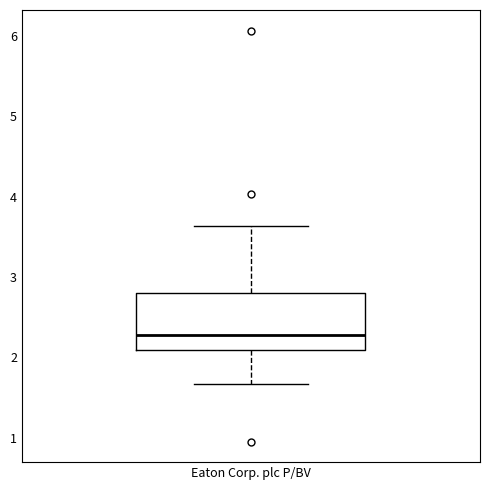

Transcribe this box plot: give where the median line is, the range the box spans, and where the two whiskers end, as read against the y-axis. The values are not printed on the chart, so give them approximately, as read against the axis.

median 2.3, box 2.1 to 2.8, whiskers 1.7 to 3.6